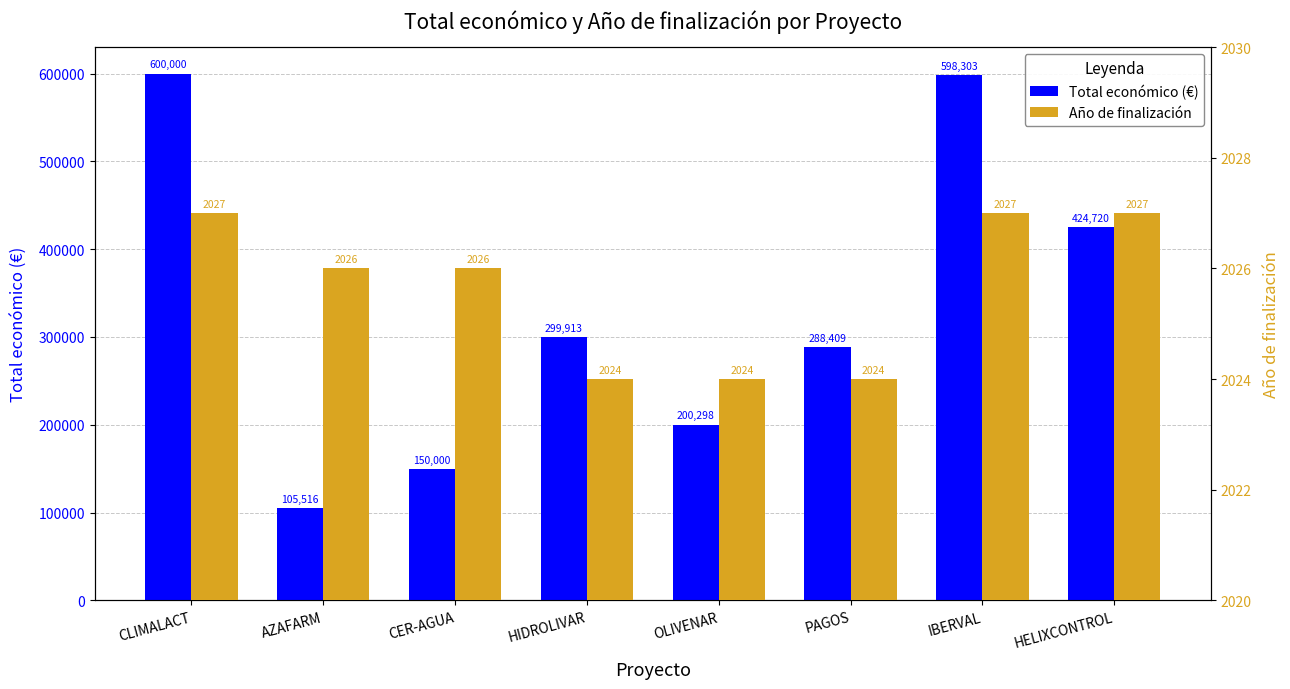

At CER-AGUA, list the series in order from smallest to largest.

Año de finalización, Total económico (€)